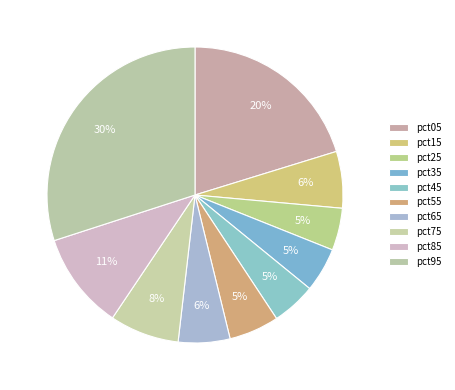

Count the number of slices in the pie.

10